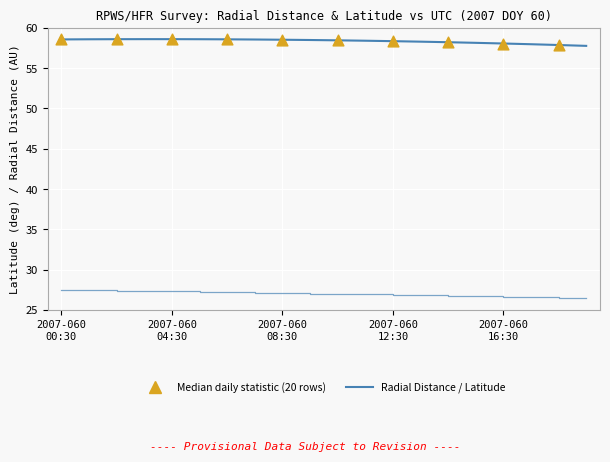

How many lines are shown in the chart?

2